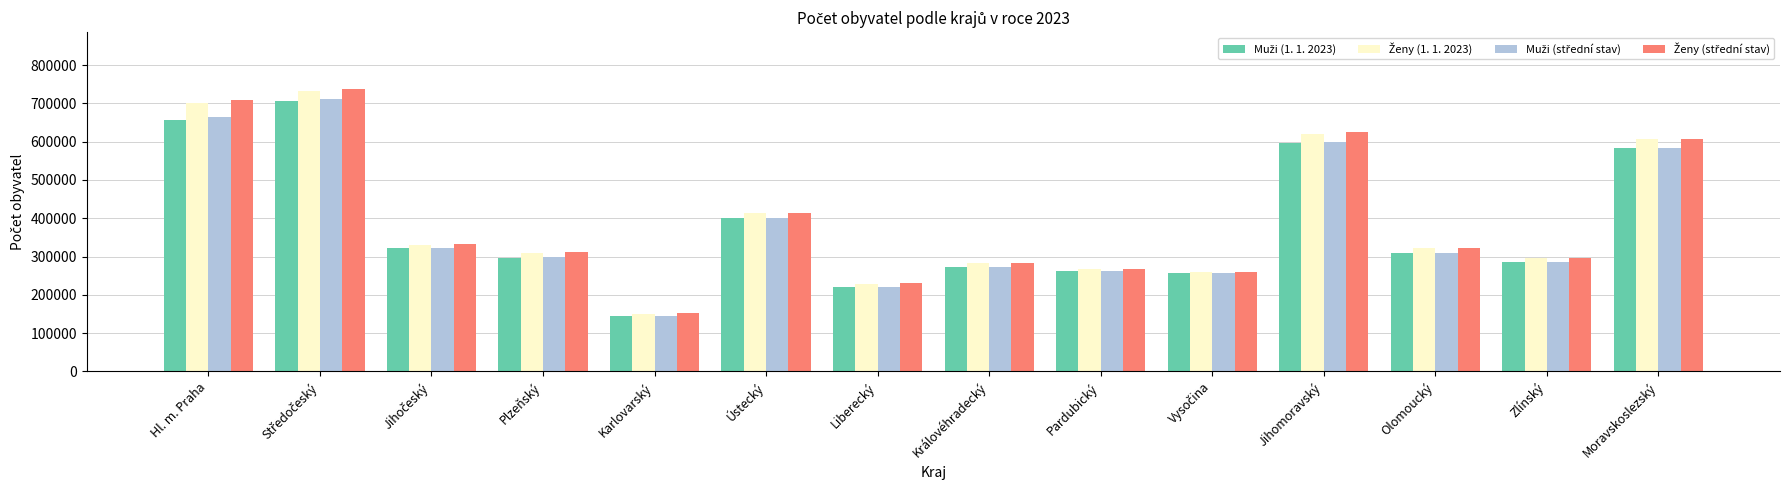

What is the spread (max minus min) of values at Moravskoslezský?

24706